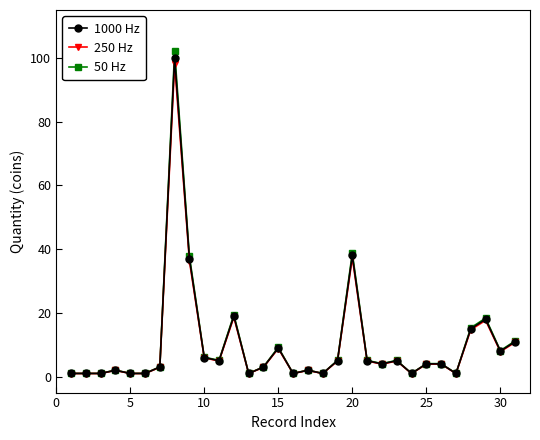

Which series has the largest range (max minus min)?

50 Hz